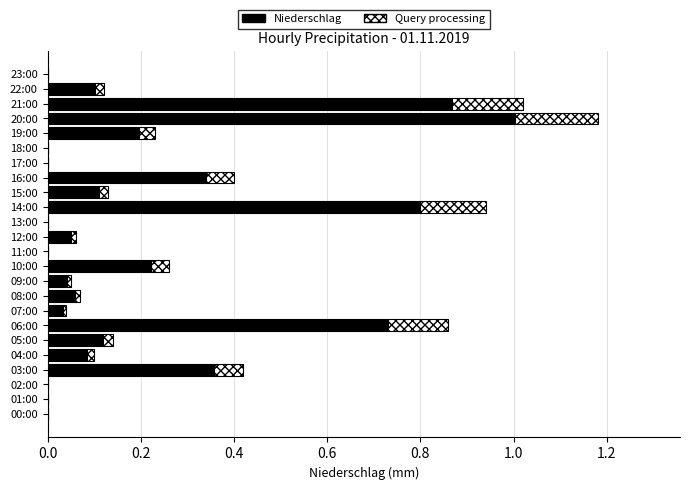

At which category is the sum across all series the highest?

20:00